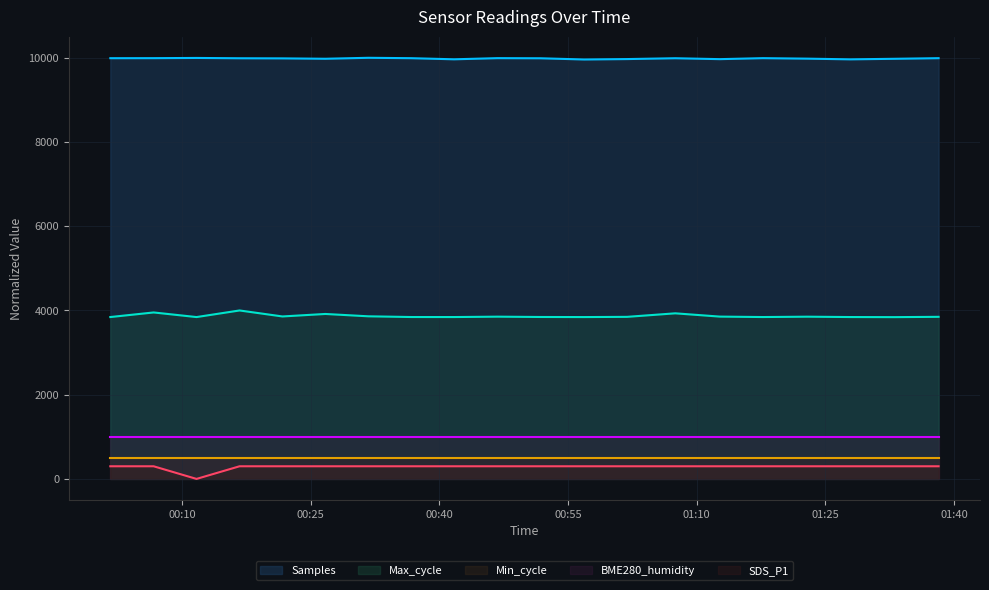

What is the label of the 13th point from the right?

2023/06/27 00:36:44